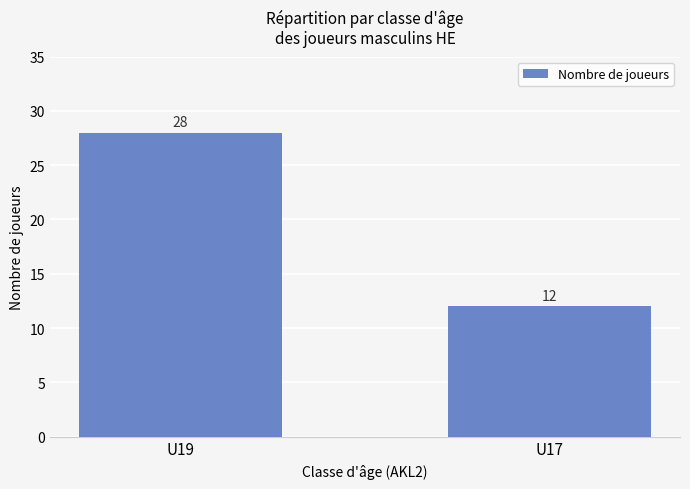

What is the change in value from U19 to U17?

-16